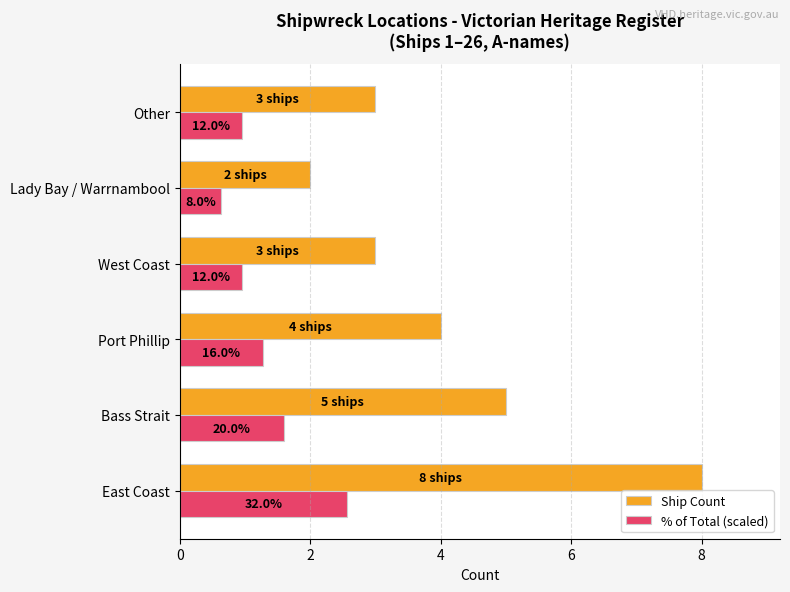

What is the maximum value for % of Total (scaled)?

2.6